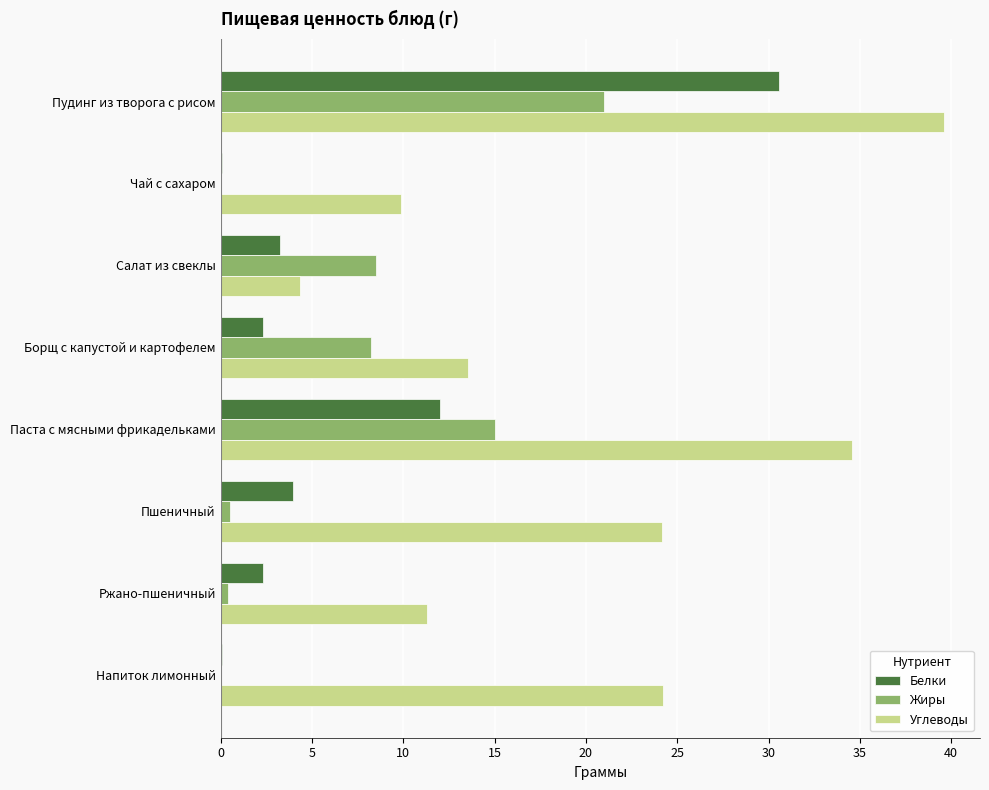

Is it true that Углеводы equals 14.5 at Чай с сахаром?

False